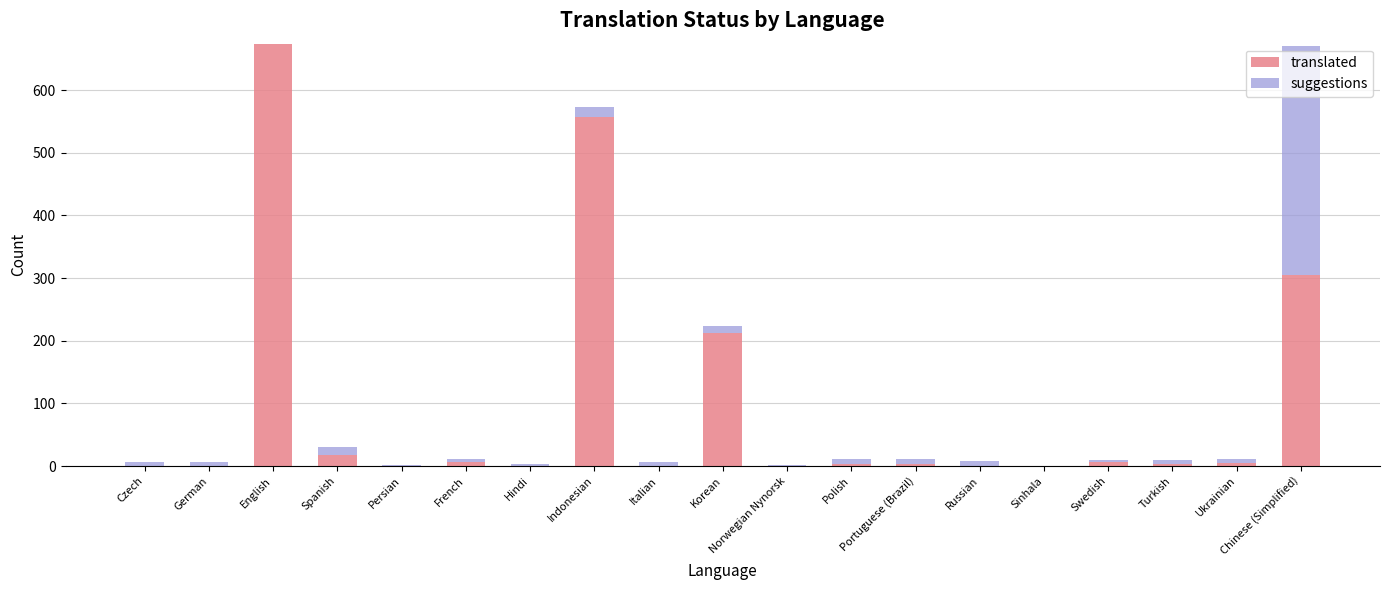

What is the maximum value for translated?

674